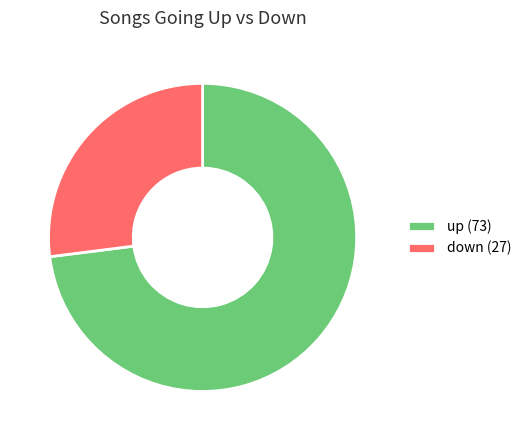

Which category has the biggest portion of the pie?

up